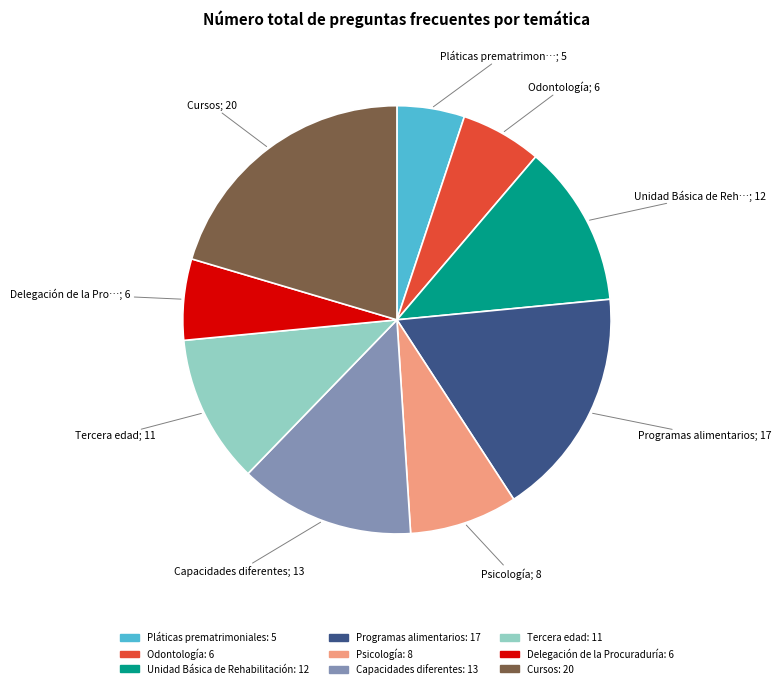

Which has a higher value, Psicología or Cursos?

Cursos